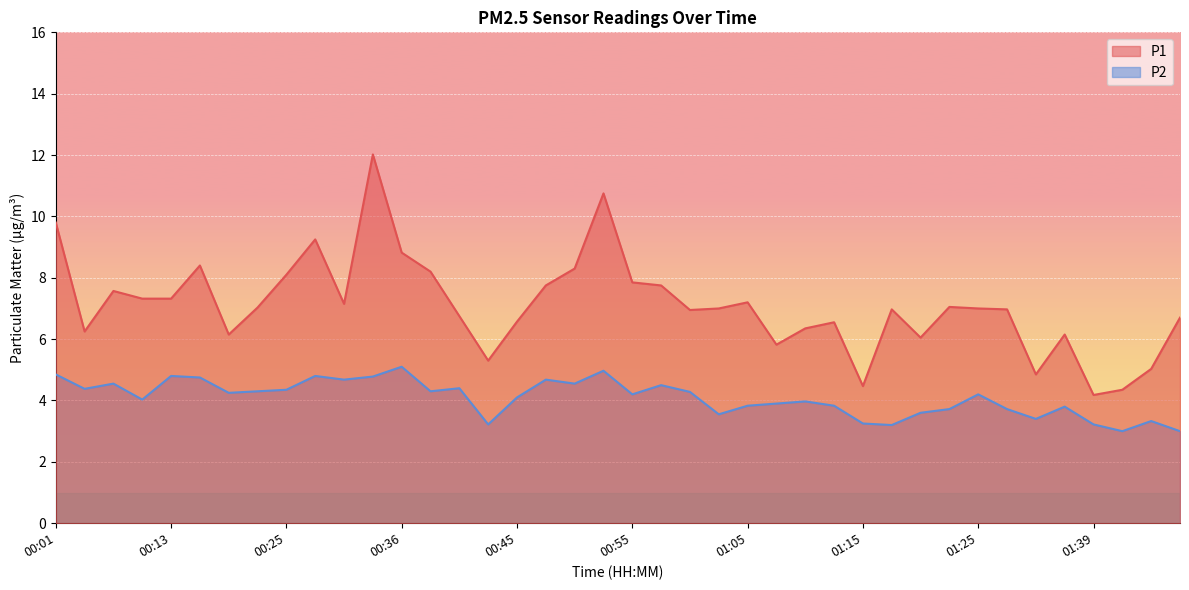

Read the P2 value at 01:32.

3.4